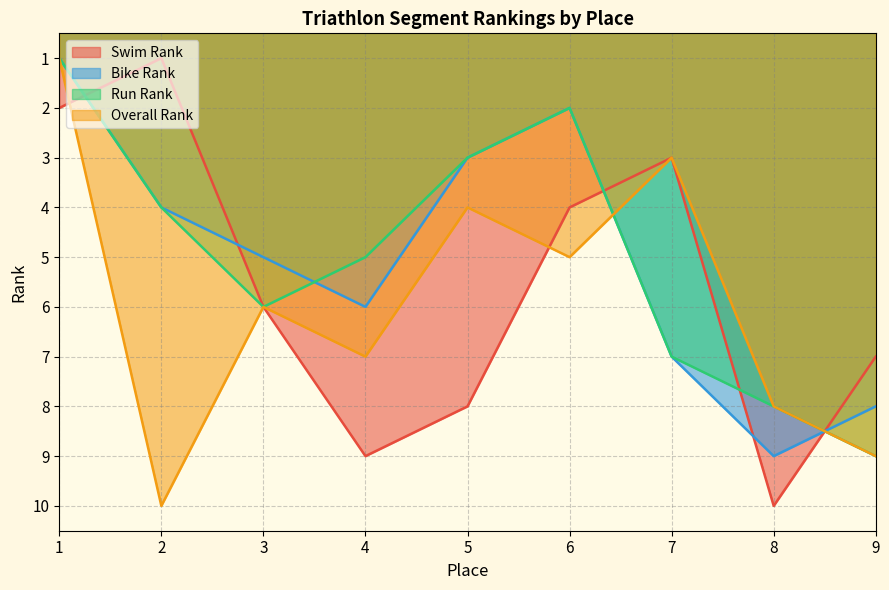

Count the Bike Rank values in the range 3 to 7.

5